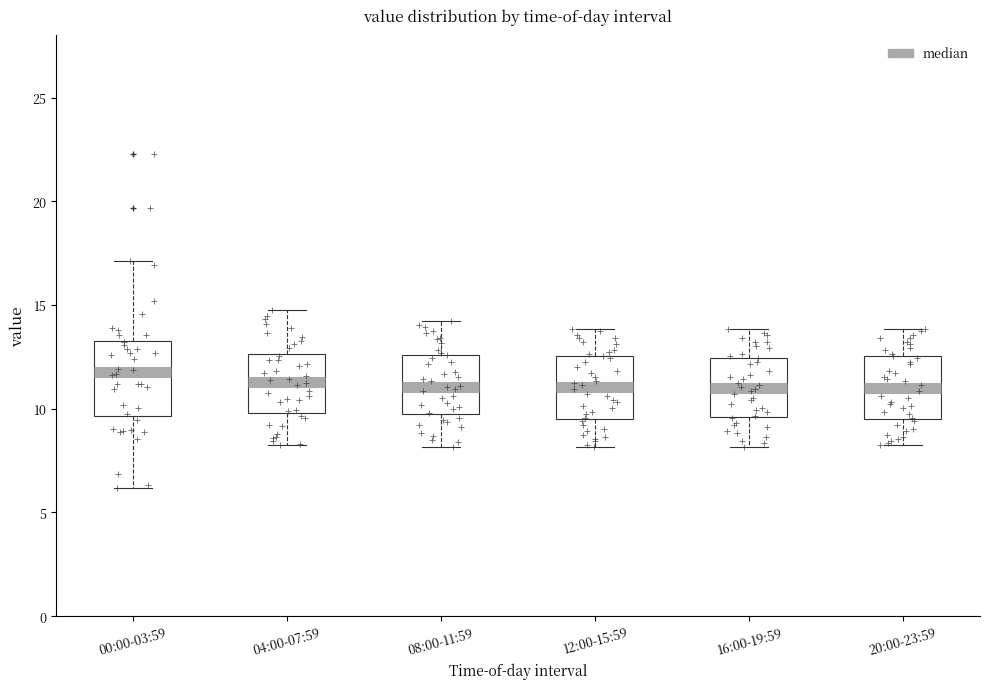

Where does the upper whisker of the box for 12:00-15:59 end on the y-axis? The values are not printed on the chart, so give them approximately, as read against the axis.

14.0